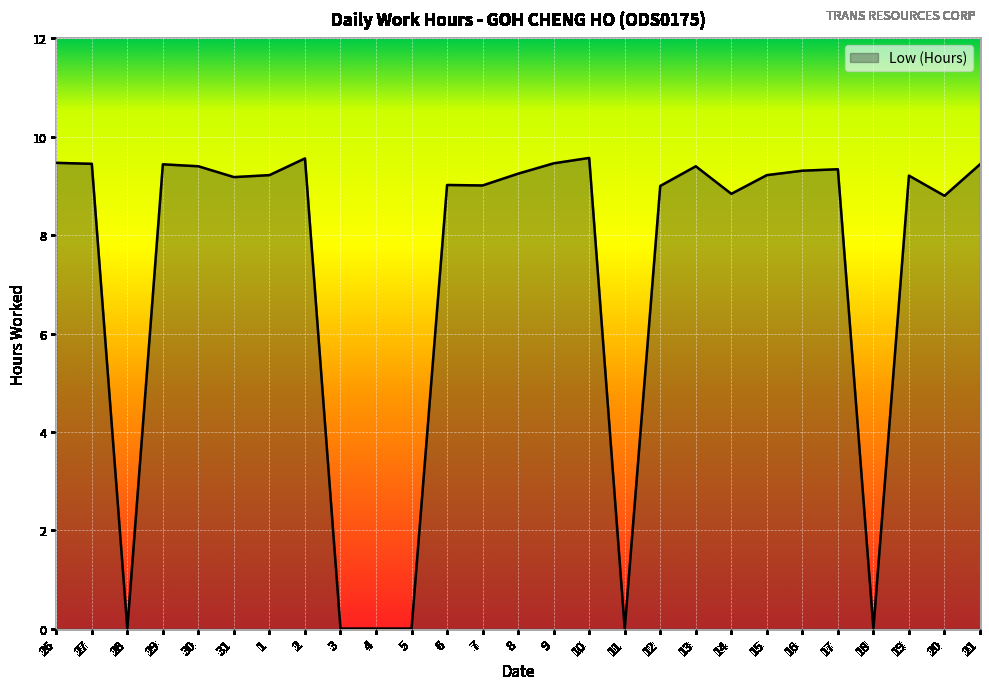

What is the greatest value displayed?

9.6